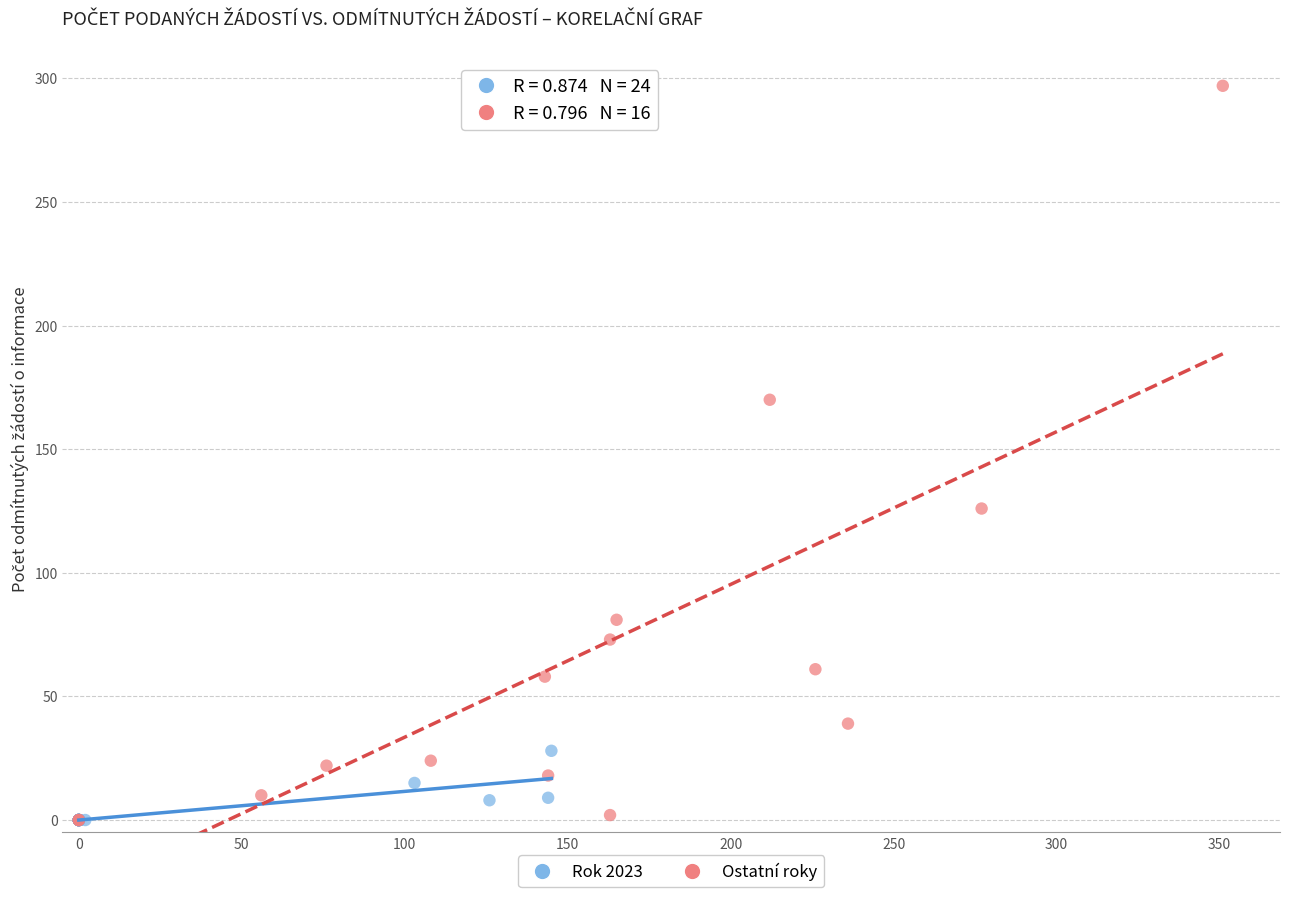

Which series contains the highest Y value?

Ostatní roky